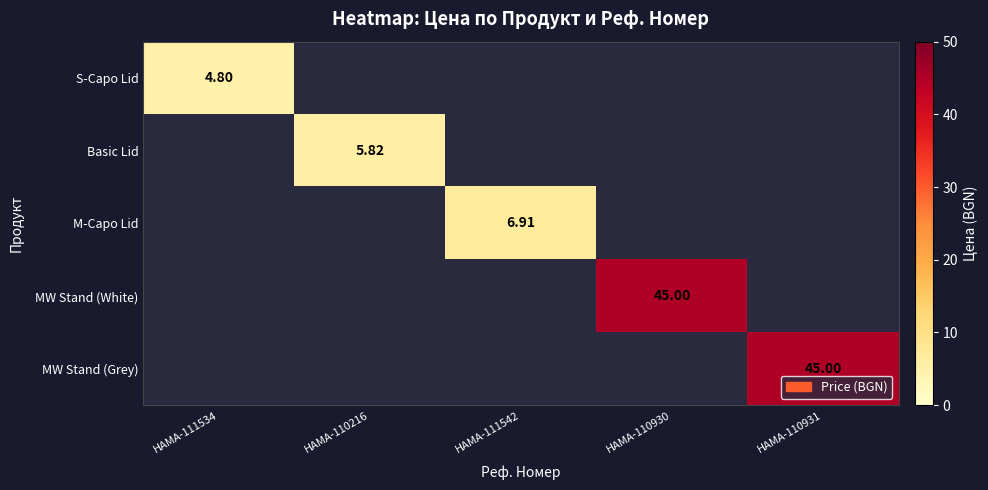

Which series has the largest range (max minus min)?

S-Capo Lid